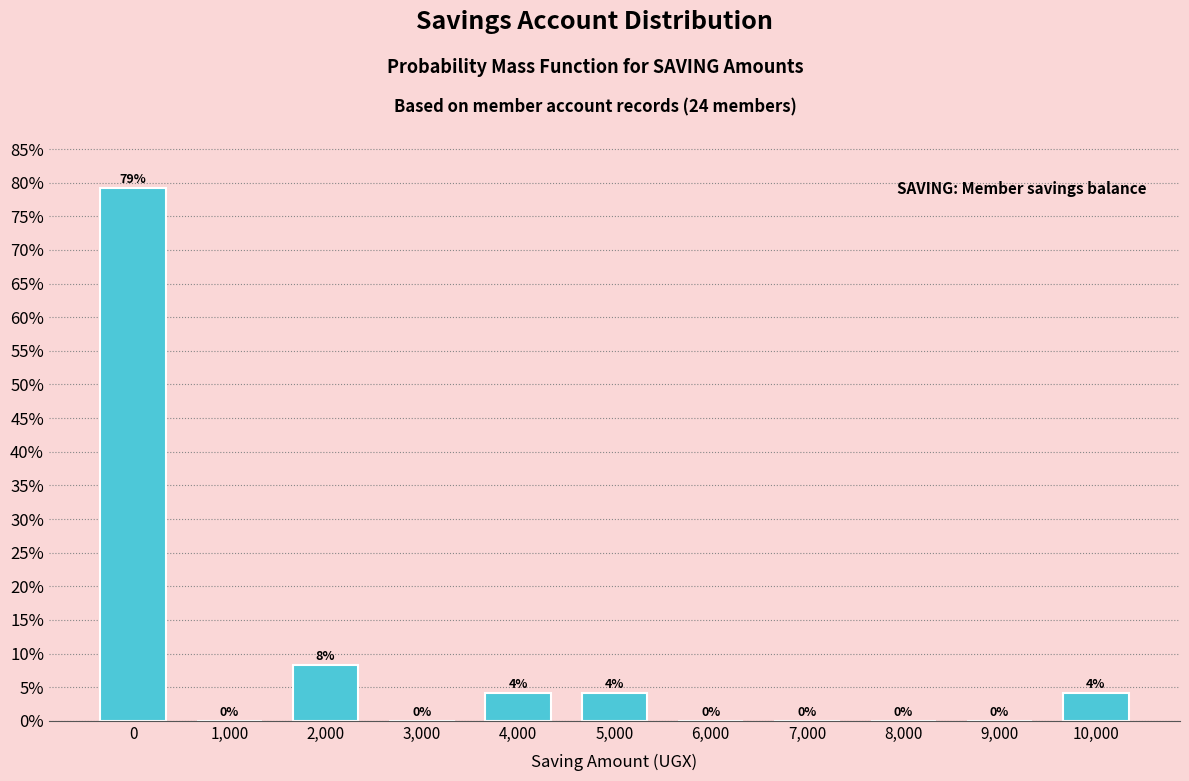

Which range on the x-axis has the tallest bar?

-500 to 500